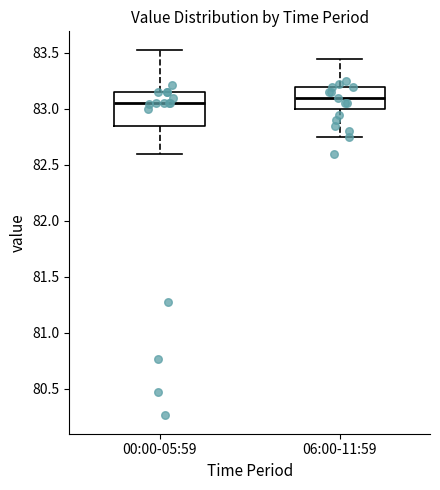

Which box is the tallest, from its lower edge to its upper edge?

00:00-05:59